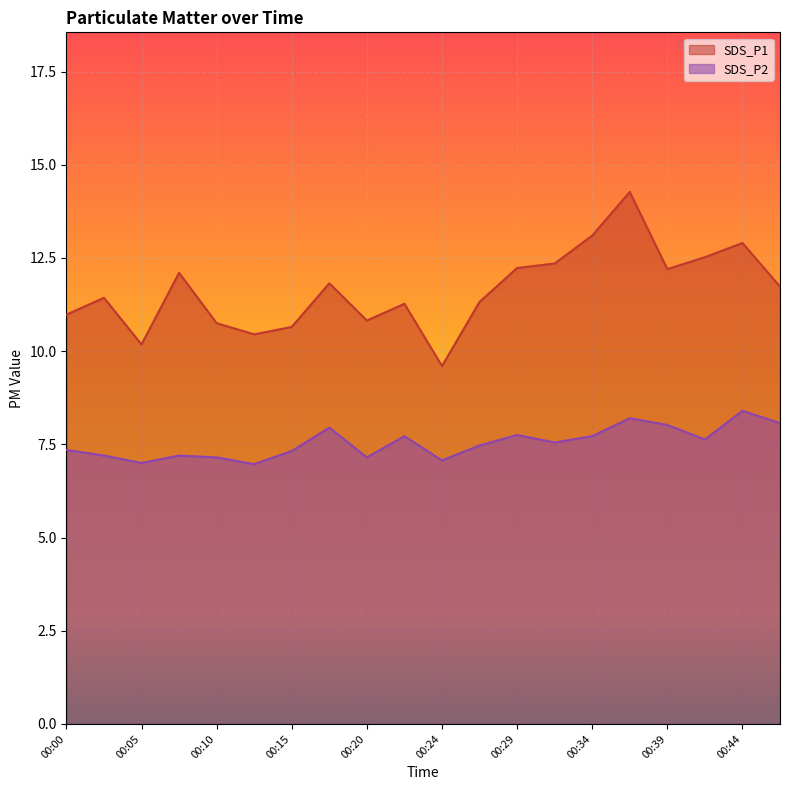

True or false: SDS_P2 and SDS_P1 intersect in this chart.

False